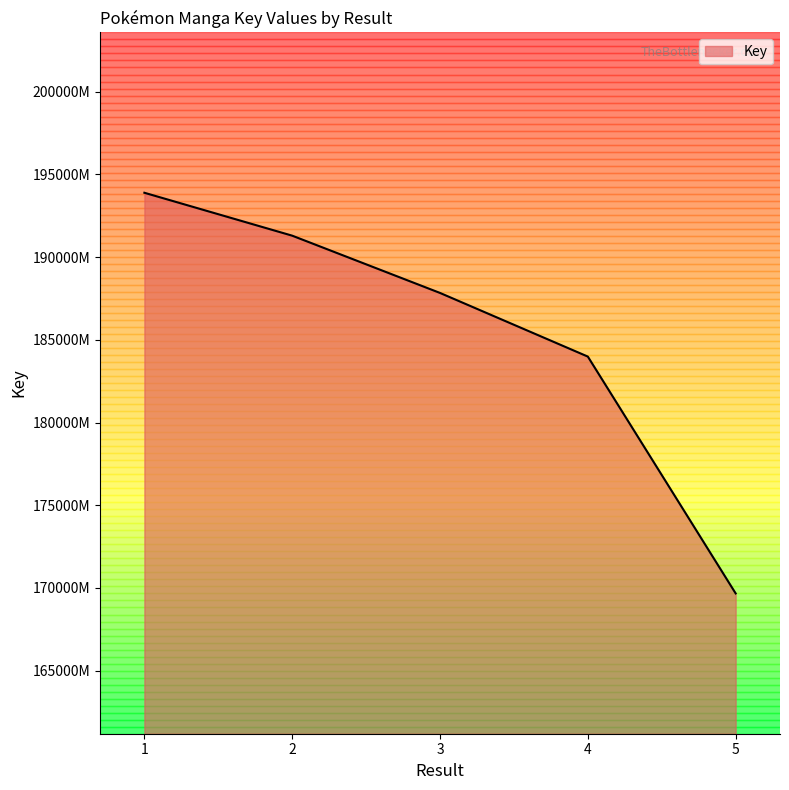

True or false: the data has more than 0 interior local peaks.

False